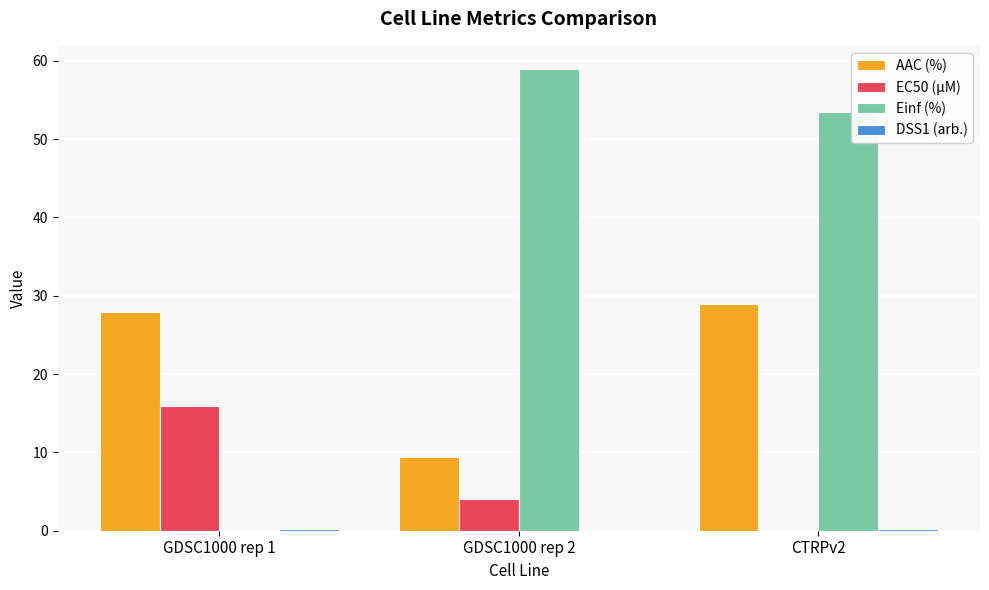

Which category has the highest value in the EC50 (µM) series?

GDSC1000 rep 1